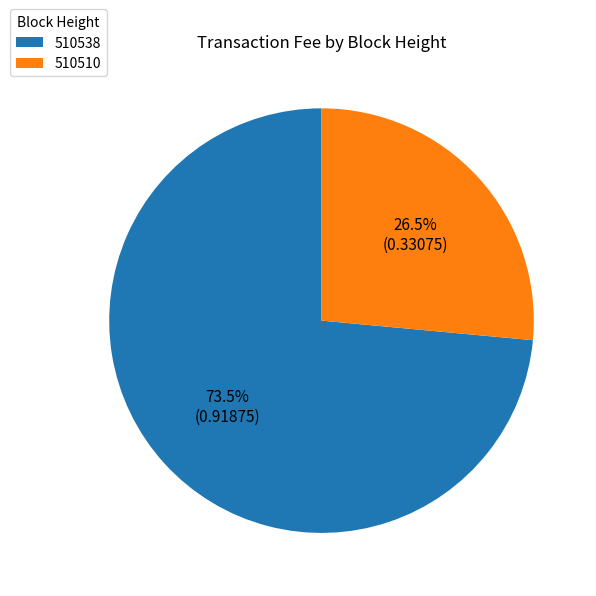

Combined, what portion of the pie is 510510 and 510538?

100.0%